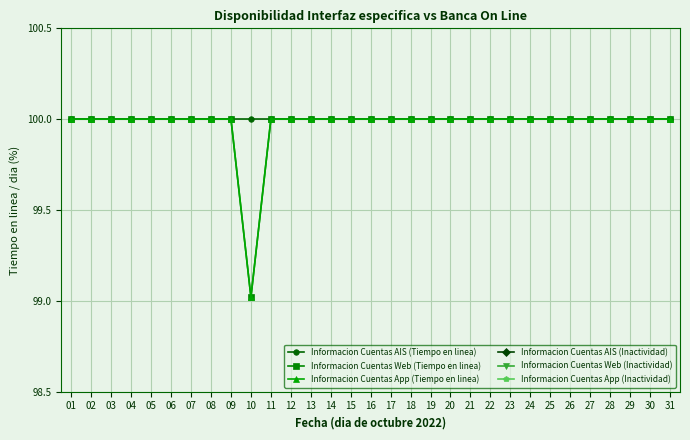

How many lines are shown in the chart?

6